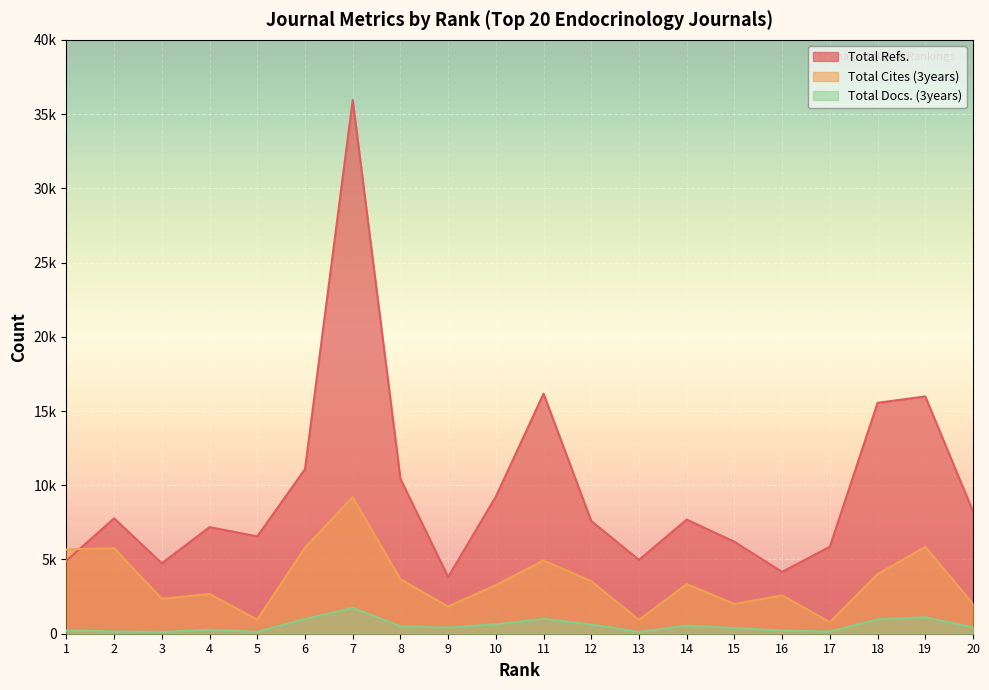

What is the average value of the Total Cites (3years) series?

3560